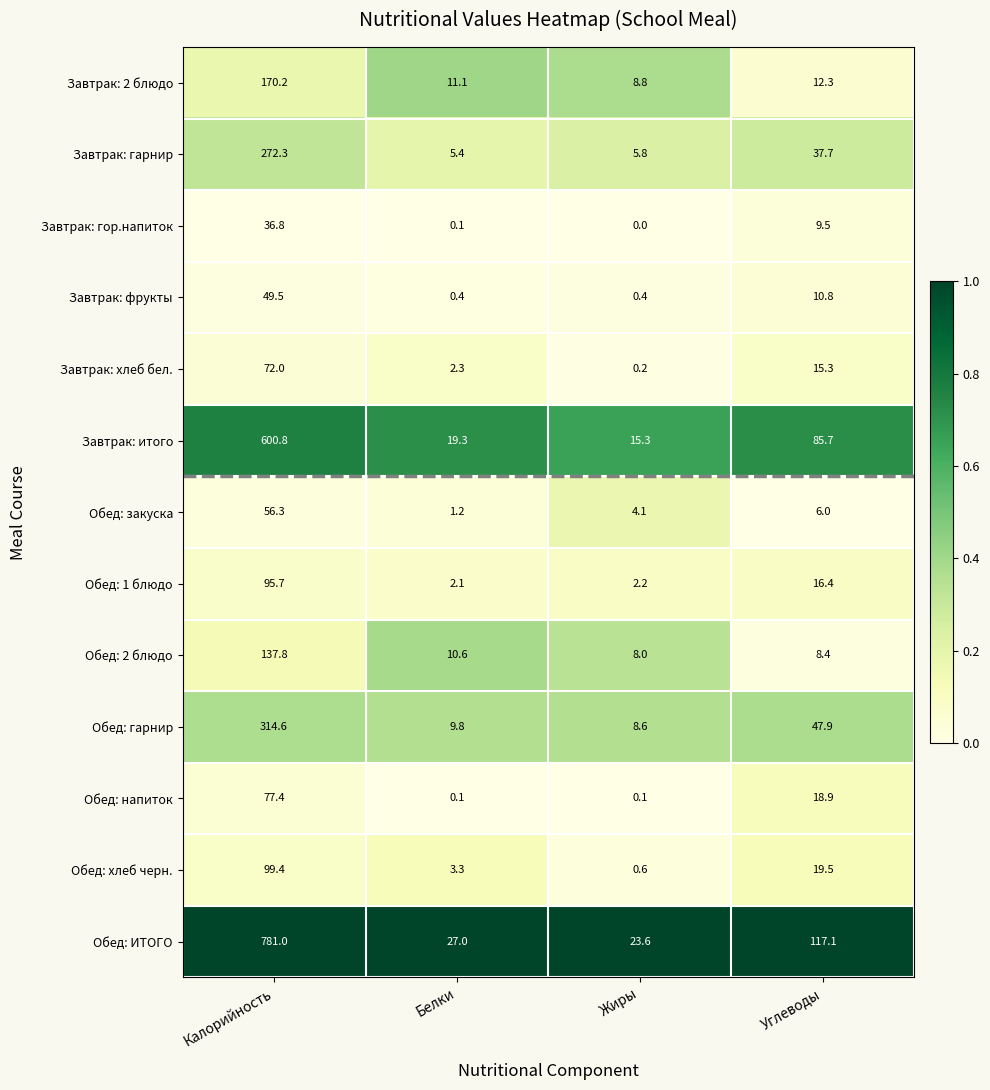

True or false: Обед: 1 блюдо has a value of 16.4 at Углеводы.

True